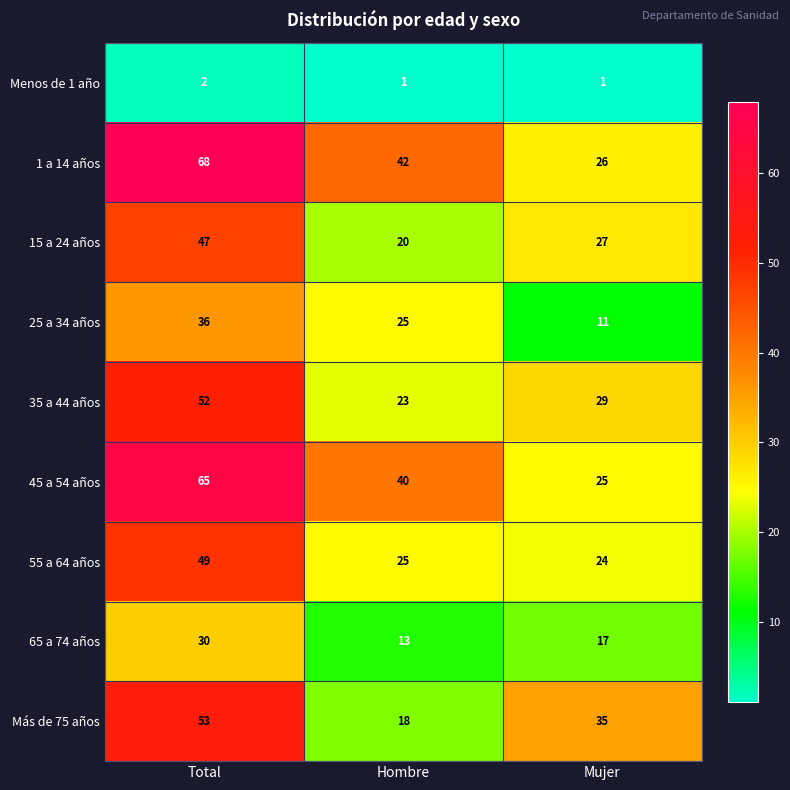

What is the total value across all series at Total?

402